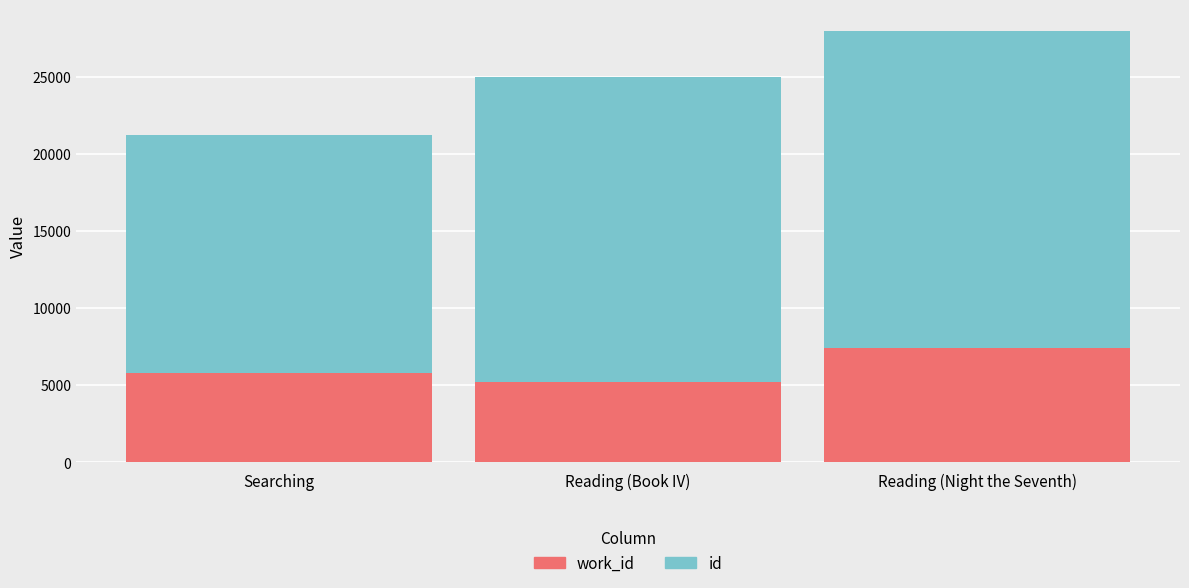

At which category is the sum across all series the highest?

Reading (Night the Seventh)